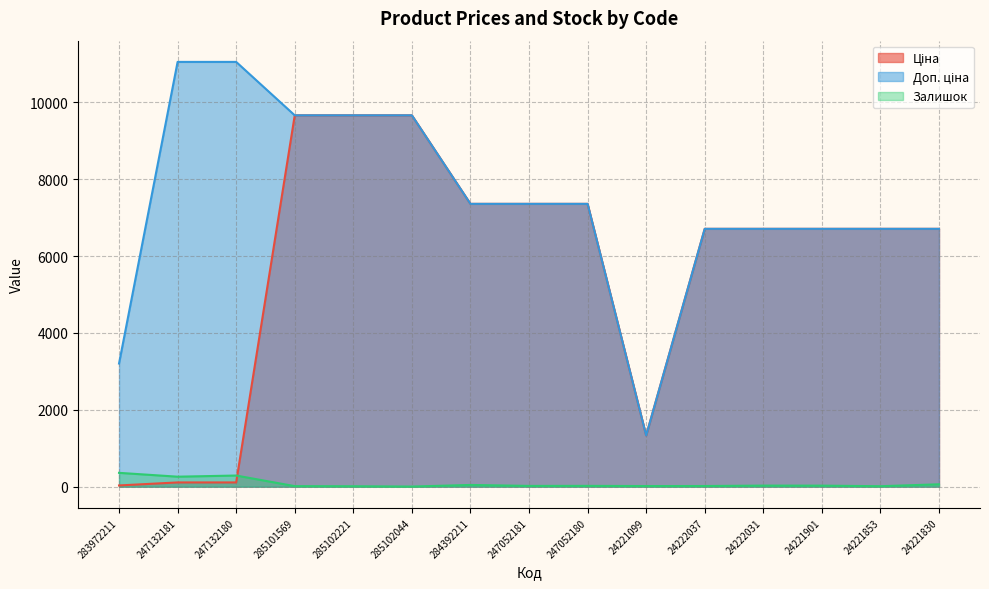

What is the label of the 14th point from the left?

24221853